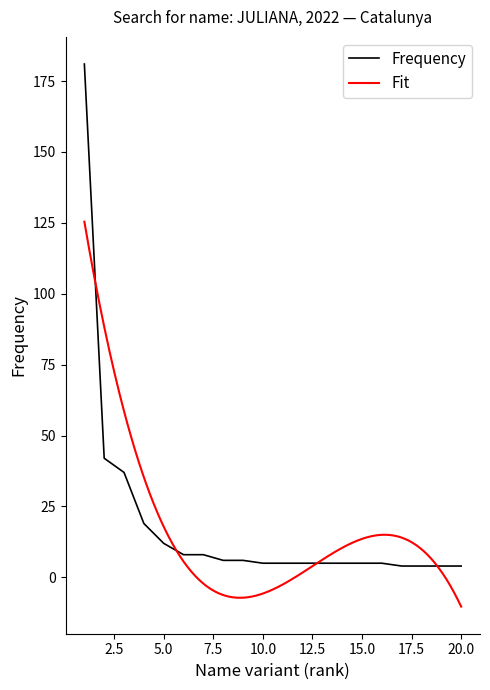

What is the maximum value shown in the chart?

181